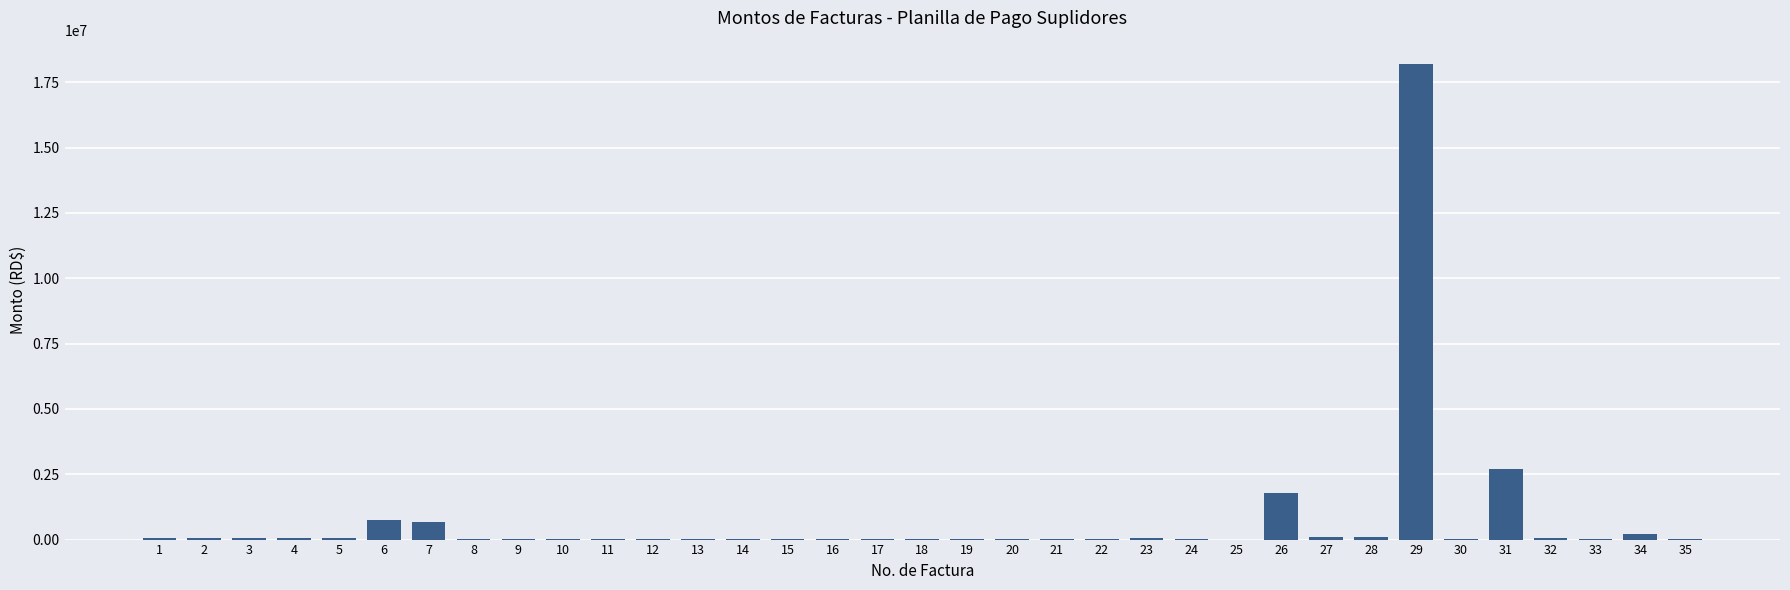

How many distinct data groups are displayed?

1